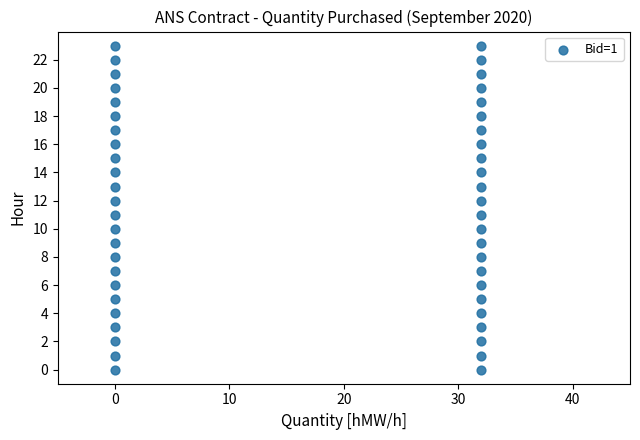

What is the range of X values (max minus min)?

32